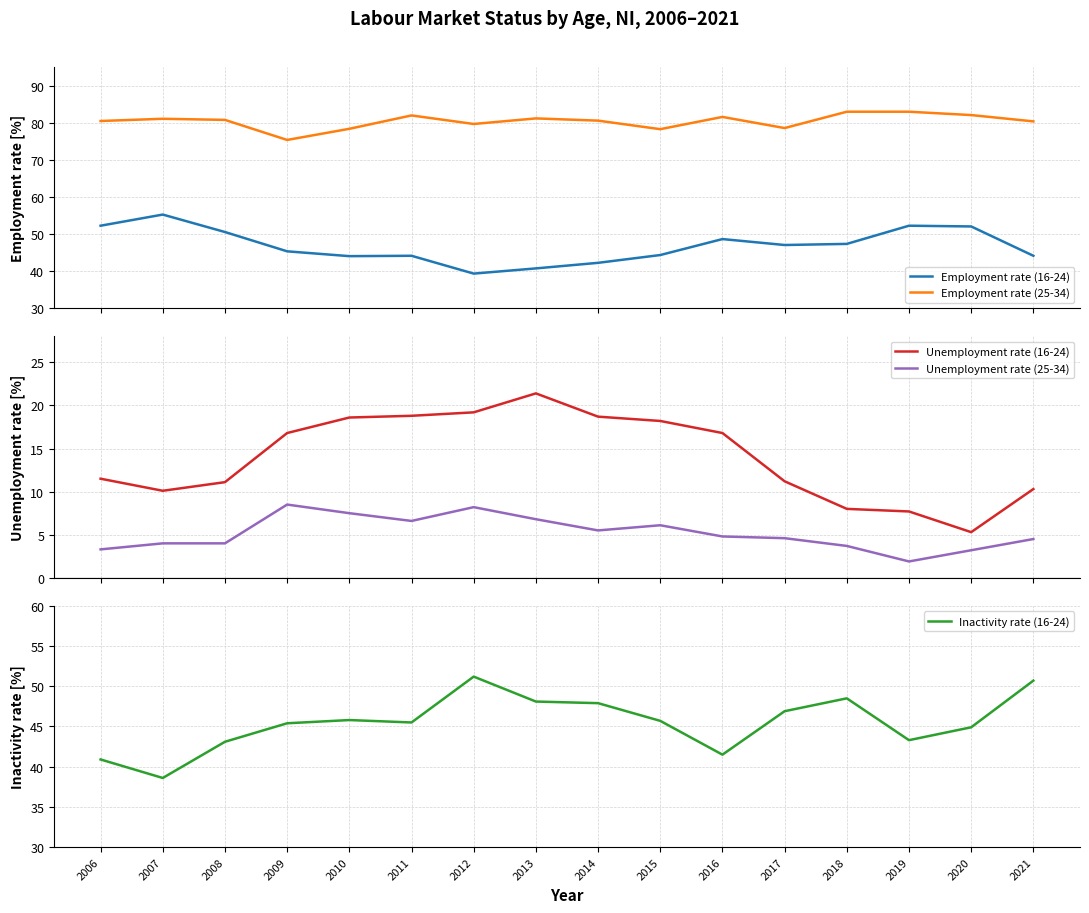

Reading left to right, list all the values displayed in this chart.

Employment rate (16-24): 52.3	55.3	50.6	45.4	44.1	44.2	39.4	40.8	42.3	44.4	48.7	47.1	47.4	52.3	52.1	44.2
Employment rate (25-34): 80.5	81.1	80.8	75.4	78.4	82.0	79.7	81.2	80.6	78.3	81.6	78.6	83.0	83.0	82.1	80.4
Unemployment rate (16-24): 11.5	10.1	11.1	16.8	18.6	18.8	19.2	21.4	18.7	18.2	16.8	11.2	8.0	7.7	5.3	10.3
Unemployment rate (25-34): 3.3	4.0	4.0	8.5	7.5	6.6	8.2	6.8	5.5	6.1	4.8	4.6	3.7	1.9	3.2	4.5
Inactivity rate (16-24): 40.9	38.6	43.1	45.4	45.8	45.5	51.2	48.1	47.9	45.7	41.5	46.9	48.5	43.3	44.9	50.7